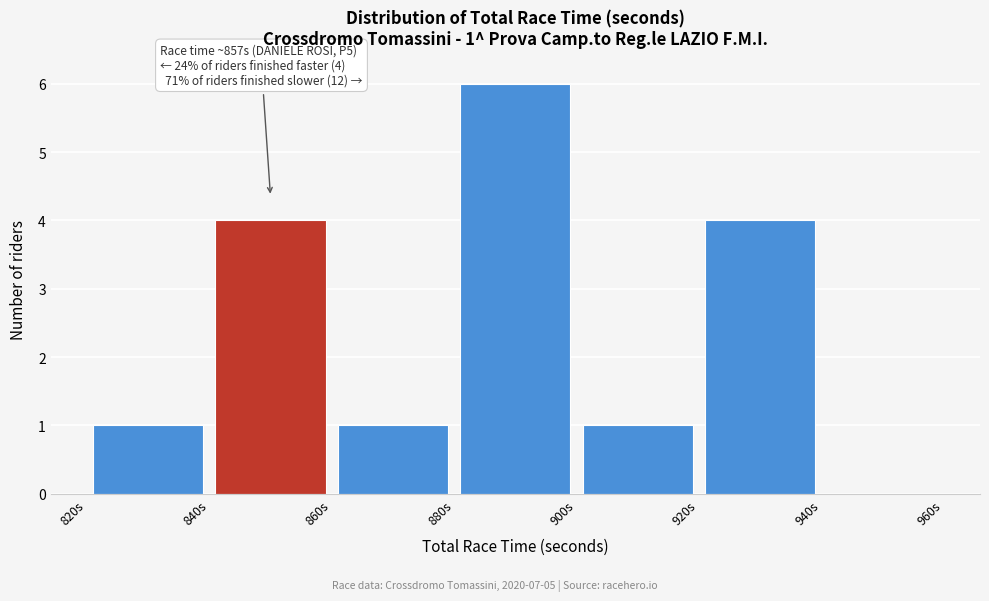

Over which range of the x-axis is the bar tallest?

880 to 900